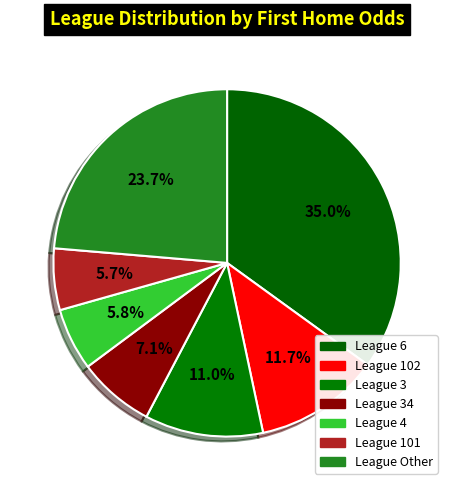

How many segments does this pie chart have?

7